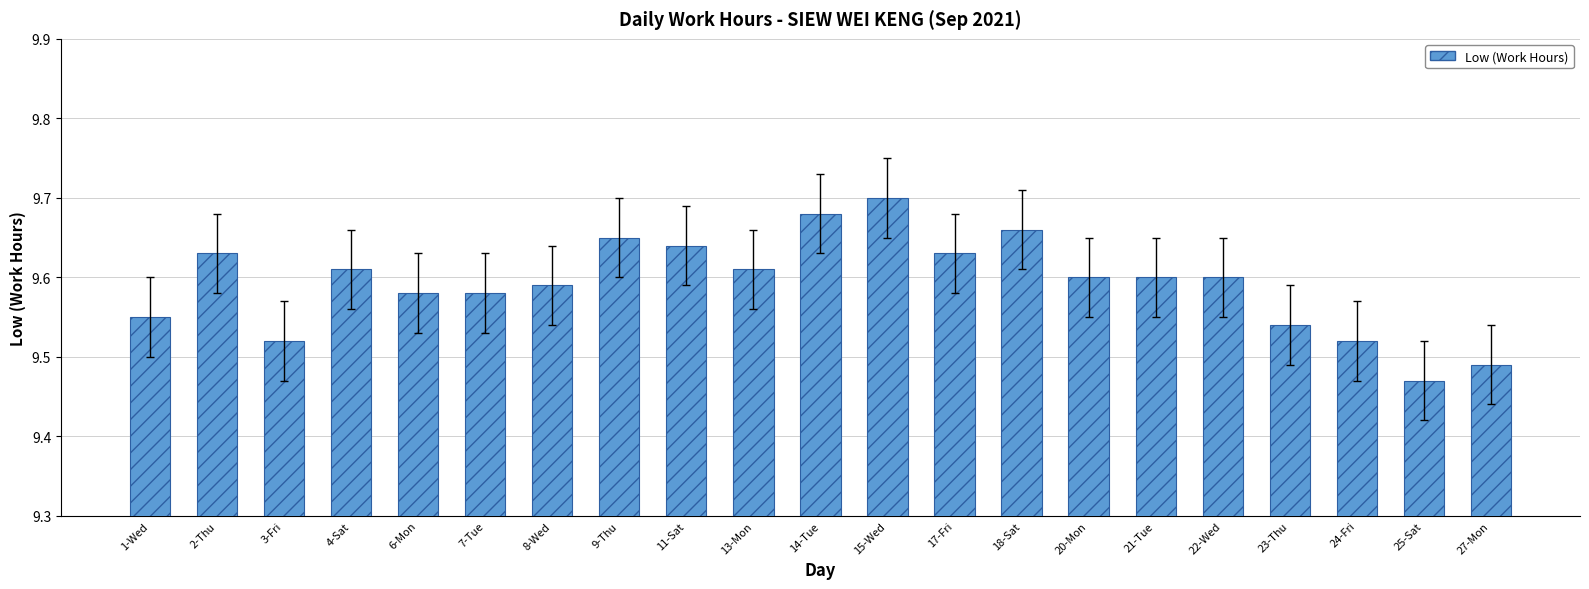

Approximately how many times larger is the value at 1-Wed compared to 4-Sat?

1.0